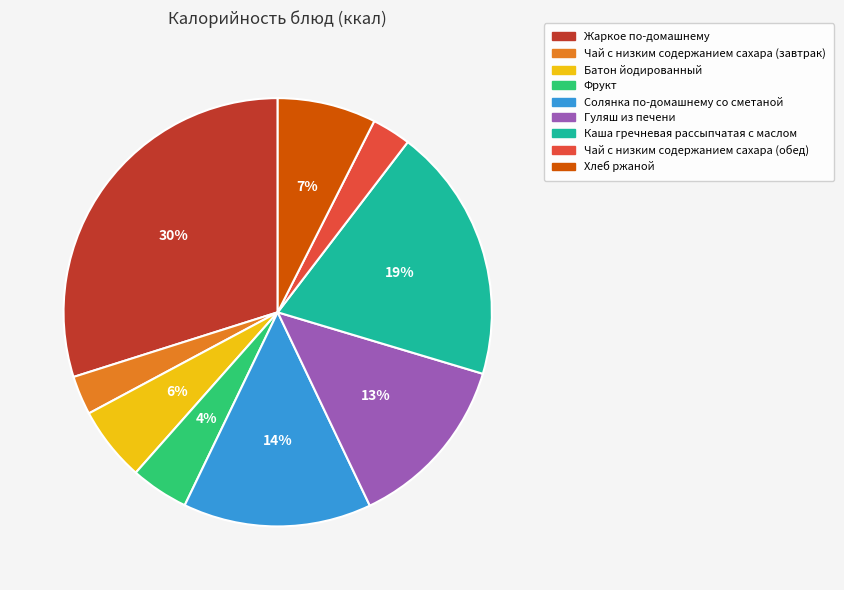

Is there a majority slice in this chart?

No